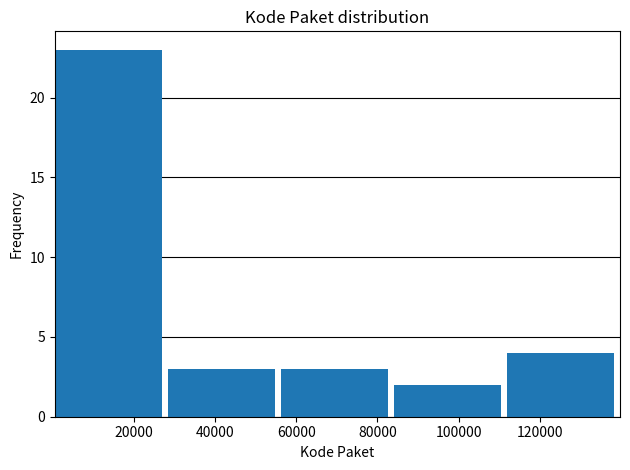

Reading left to right, list every bar in this chart as the range it spans on the x-axis followed by its height. Neither the bar edges nor the heights are printed on the chart, so give them approximately, as read against the axes.

0 to 28000: 23
28000 to 56000: 3
56000 to 84000: 3
84000 to 112000: 2
112000 to 140000: 4